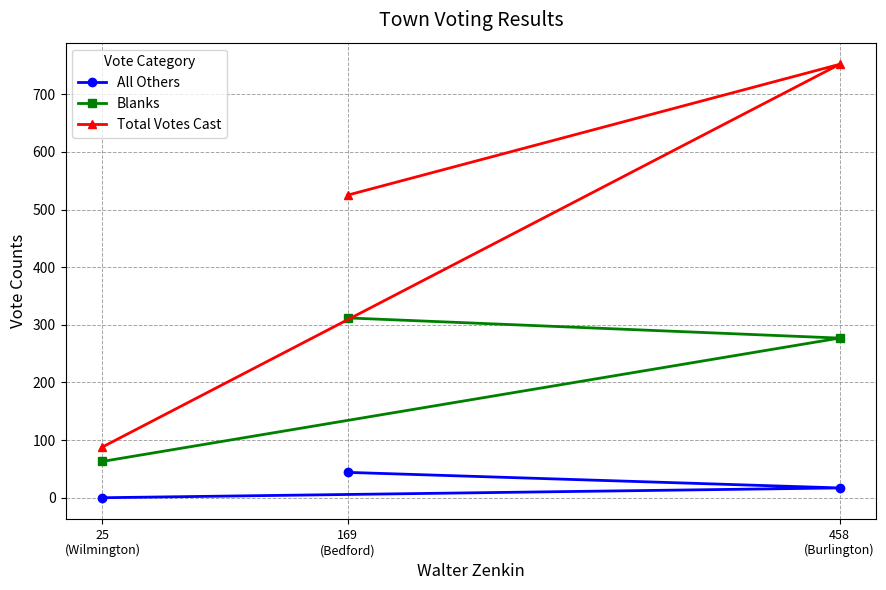

At which label does Blanks reach its minimum?

25
(Wilmington)